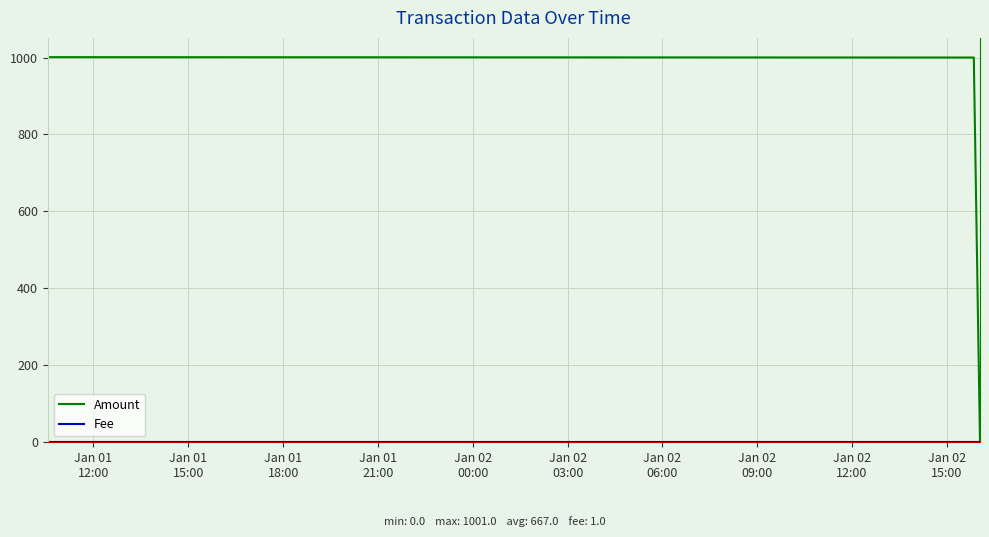

What is the maximum value shown in the chart?

1001